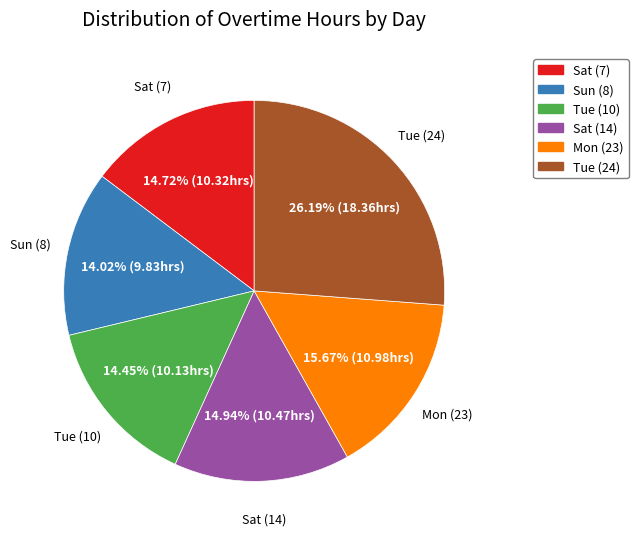

To the nearest percent, what is the difference between the largest and smallest slice percentages?

12%